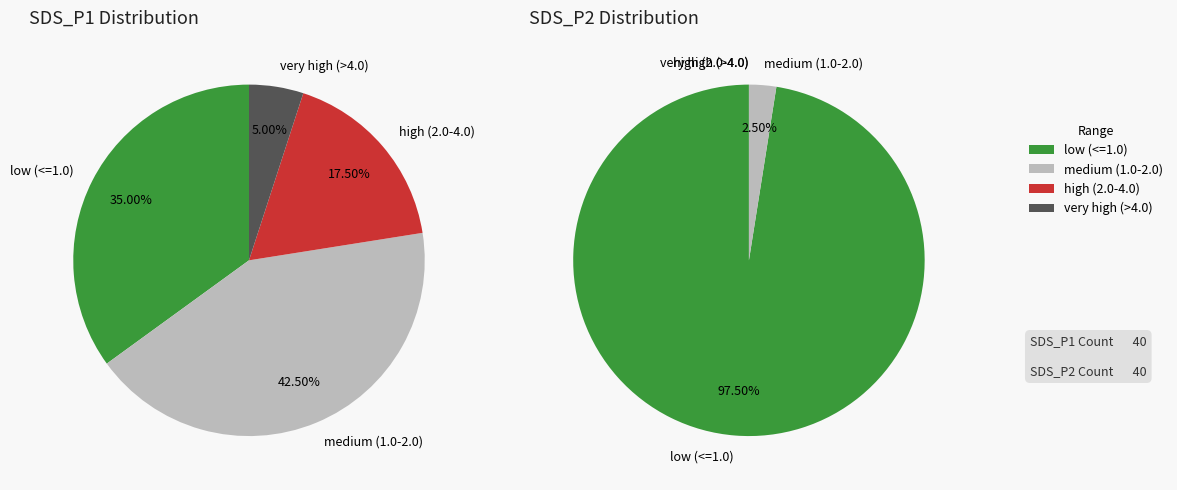

At 25, list the series in order from smallest to largest.

SDS_P2, SDS_P1